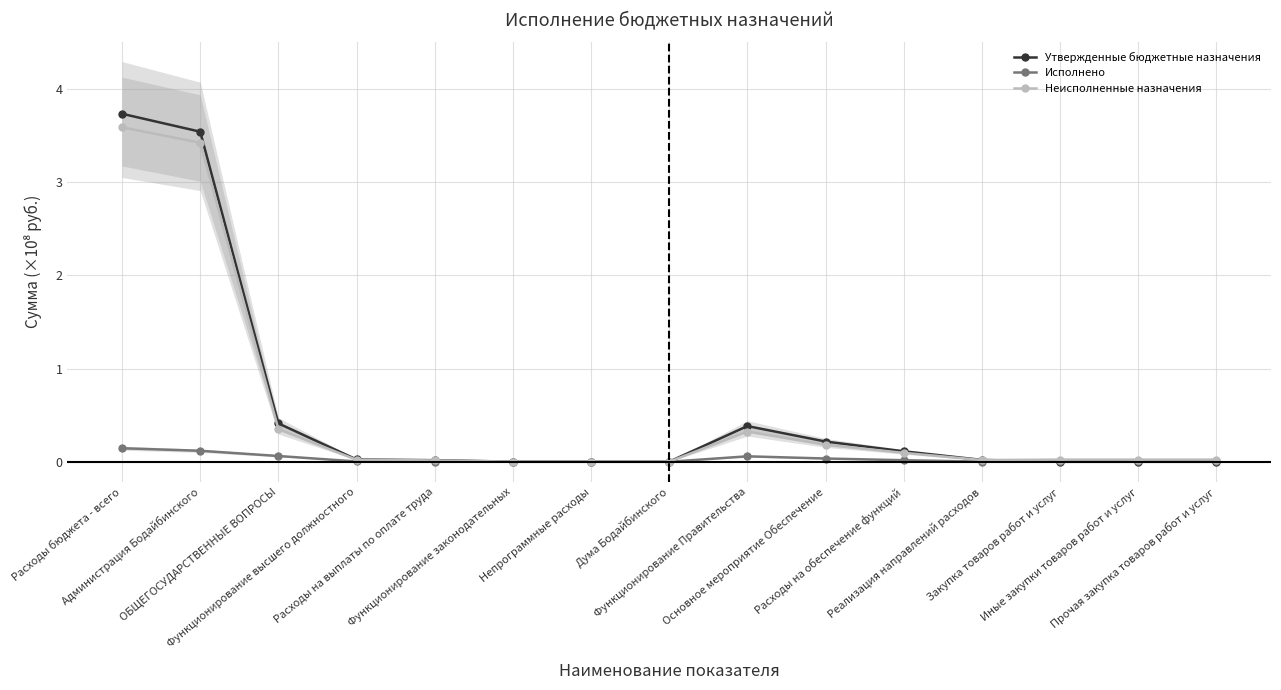

What are all the series names shown in the legend?

Утвержденные бюджетные назначения, Исполнено, Неисполненные назначения